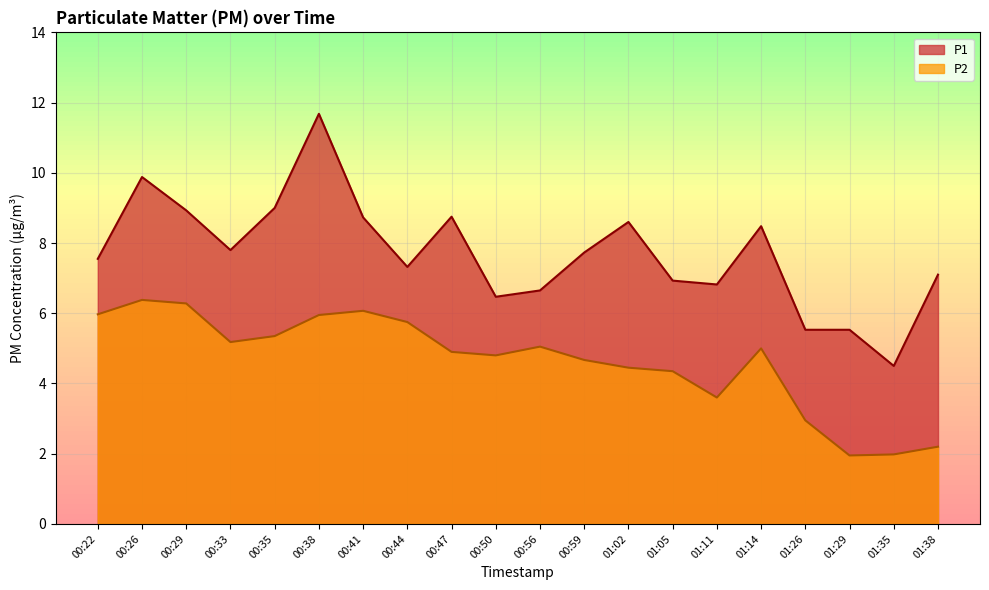

How many categories are shown in the chart?

20